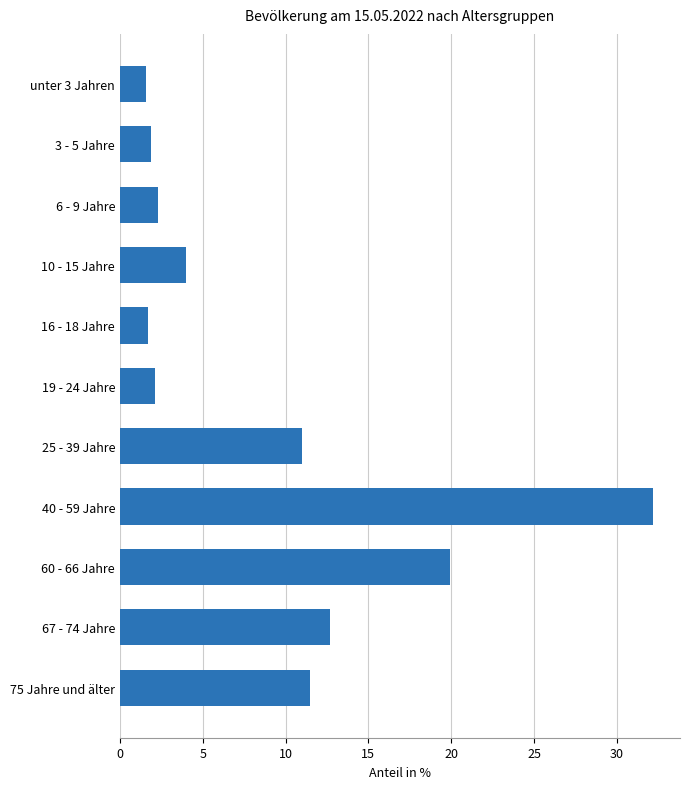

What is the change in value from 16 - 18 Jahre to 25 - 39 Jahre?

+9.3